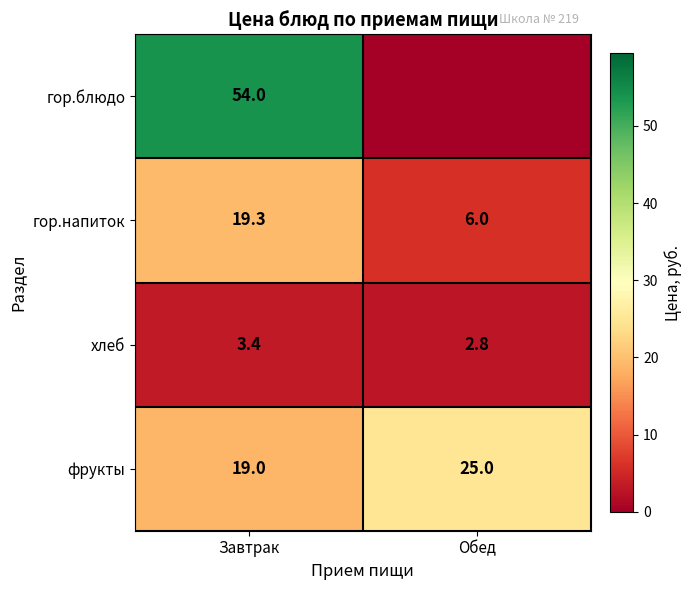

Is the value of гор.блюдо at Завтрак greater than the value of фрукты at Обед?

Yes